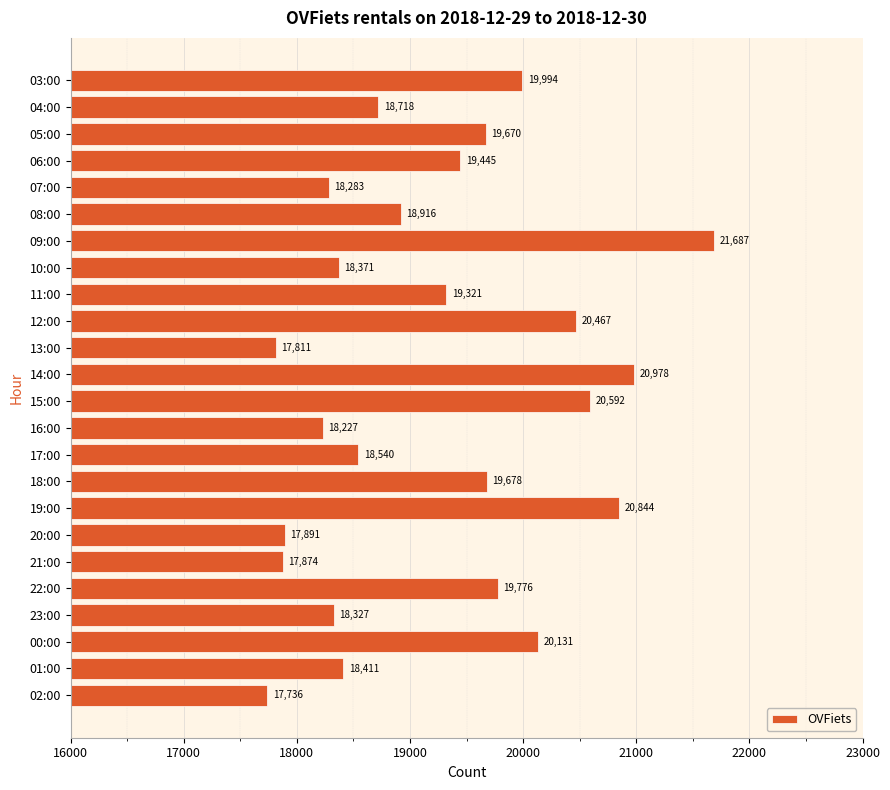

Rank the categories by value from lowest to highest.

02:00, 13:00, 21:00, 20:00, 16:00, 07:00, 23:00, 10:00, 01:00, 17:00, 04:00, 08:00, 11:00, 06:00, 05:00, 18:00, 22:00, 03:00, 00:00, 12:00, 15:00, 19:00, 14:00, 09:00